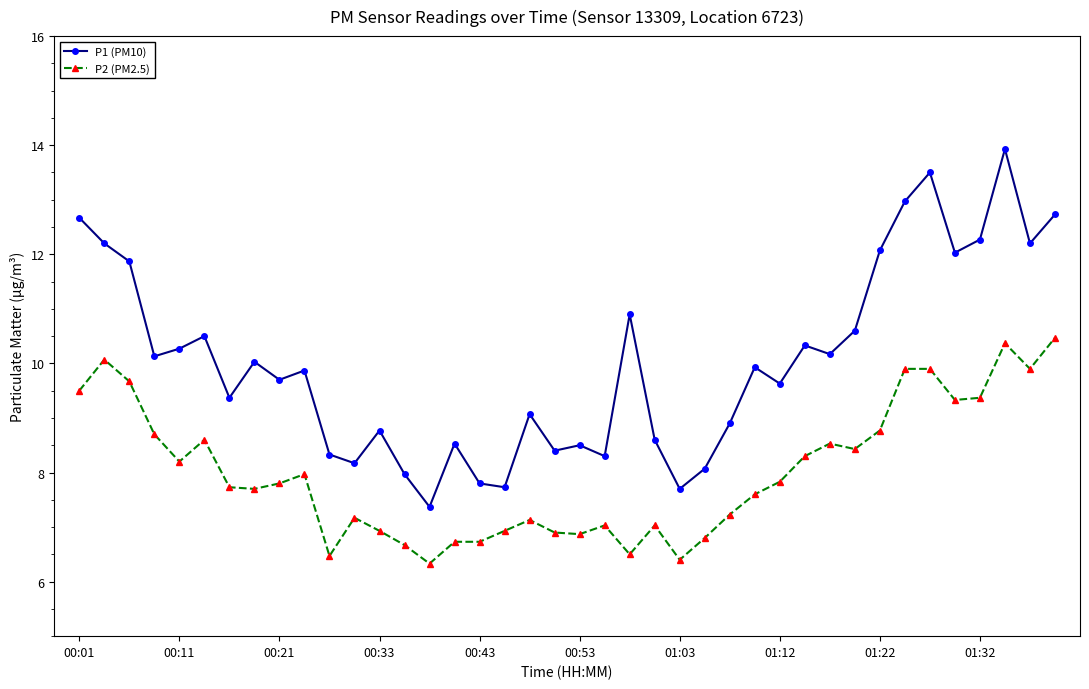

What is the value of the P1 (PM10) point at the 5th from the left?

10.3